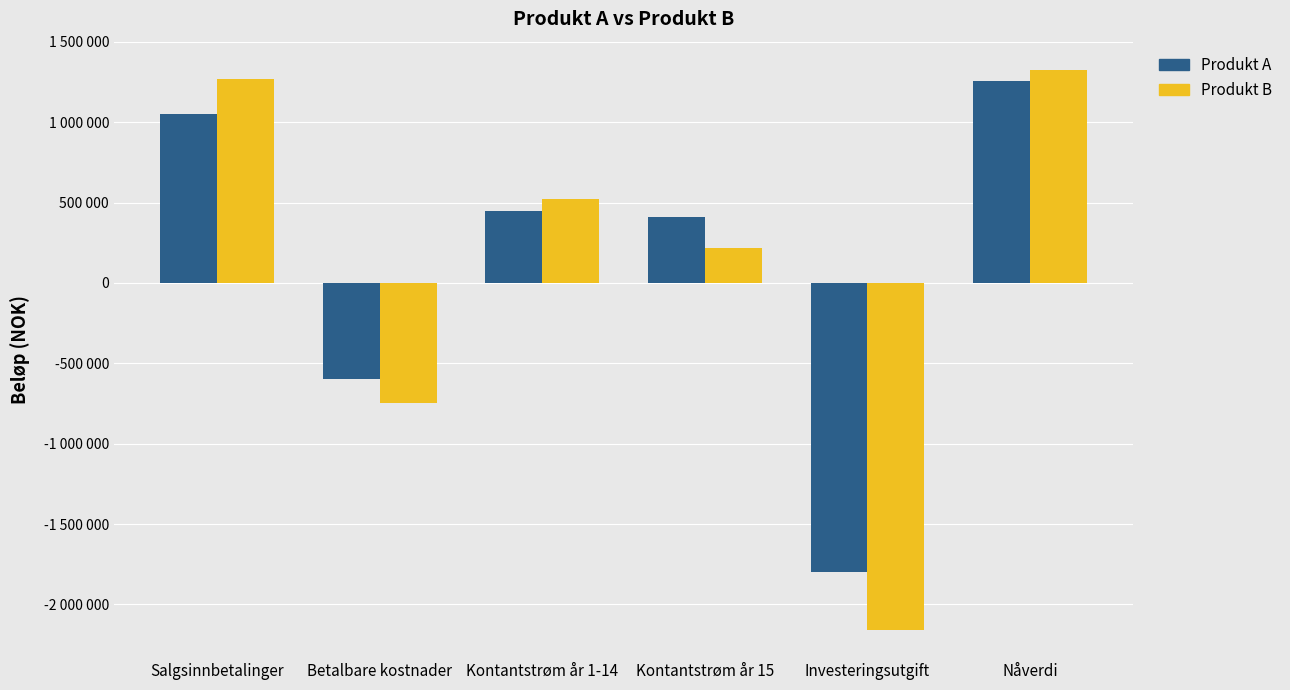

What are all the series names shown in the legend?

Produkt A, Produkt B